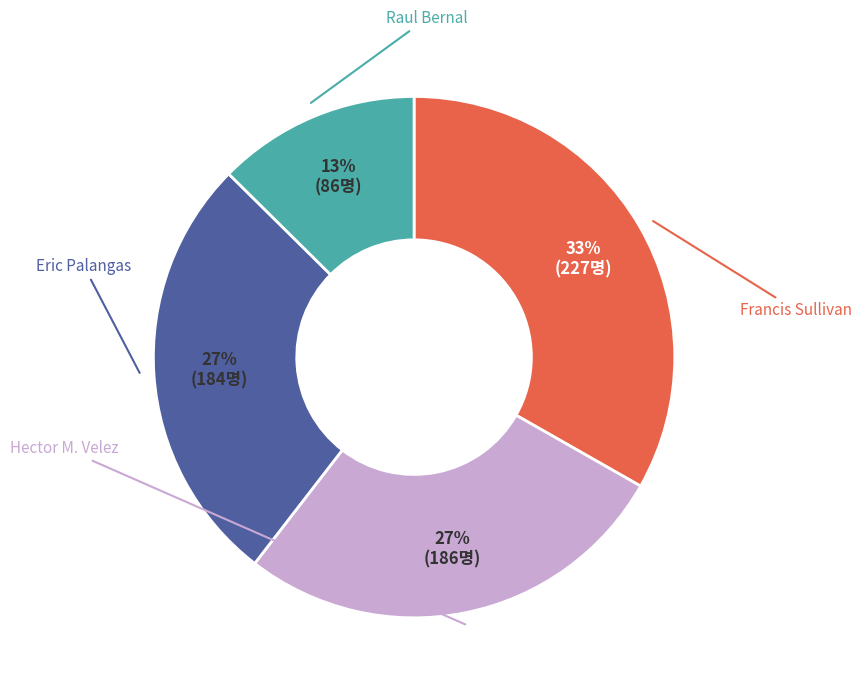

To the nearest percent, what is the difference between the Raul Bernal and Francis Sullivan slice percentages?

21%